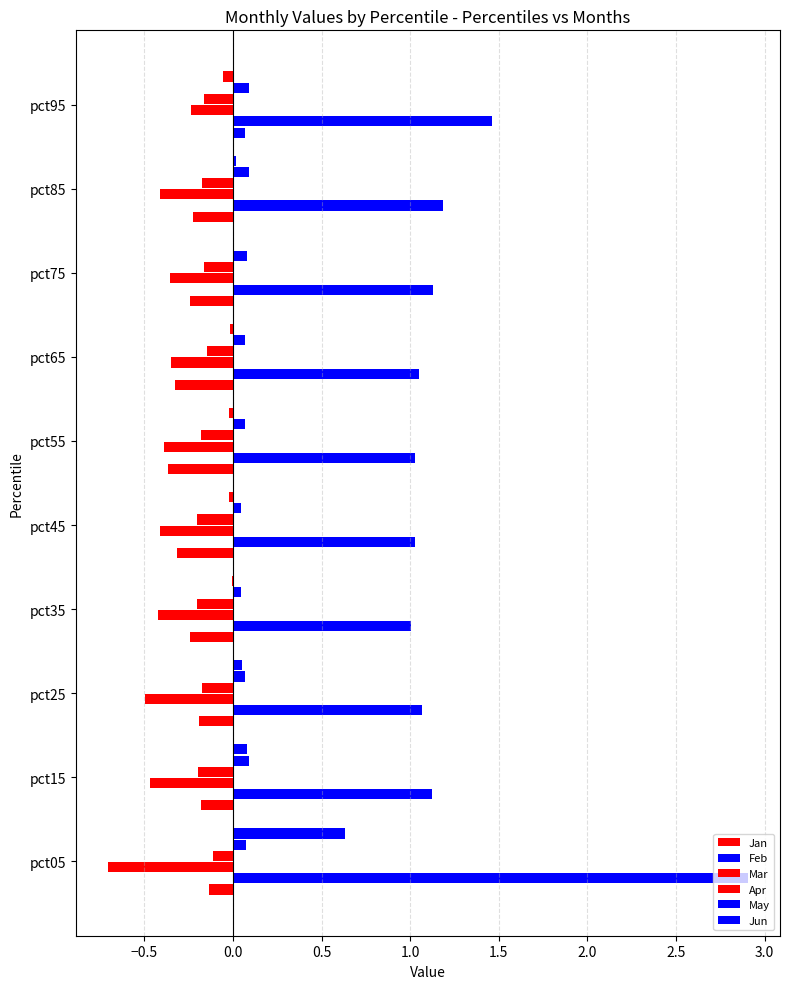

Count the number of categories in the chart.

10